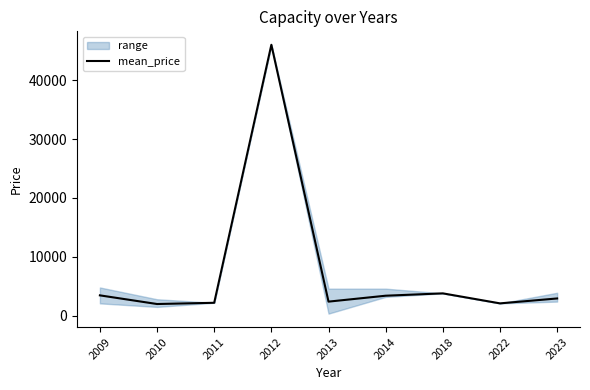

What is the ratio of the value at 2011 to the value at 2014?

0.6